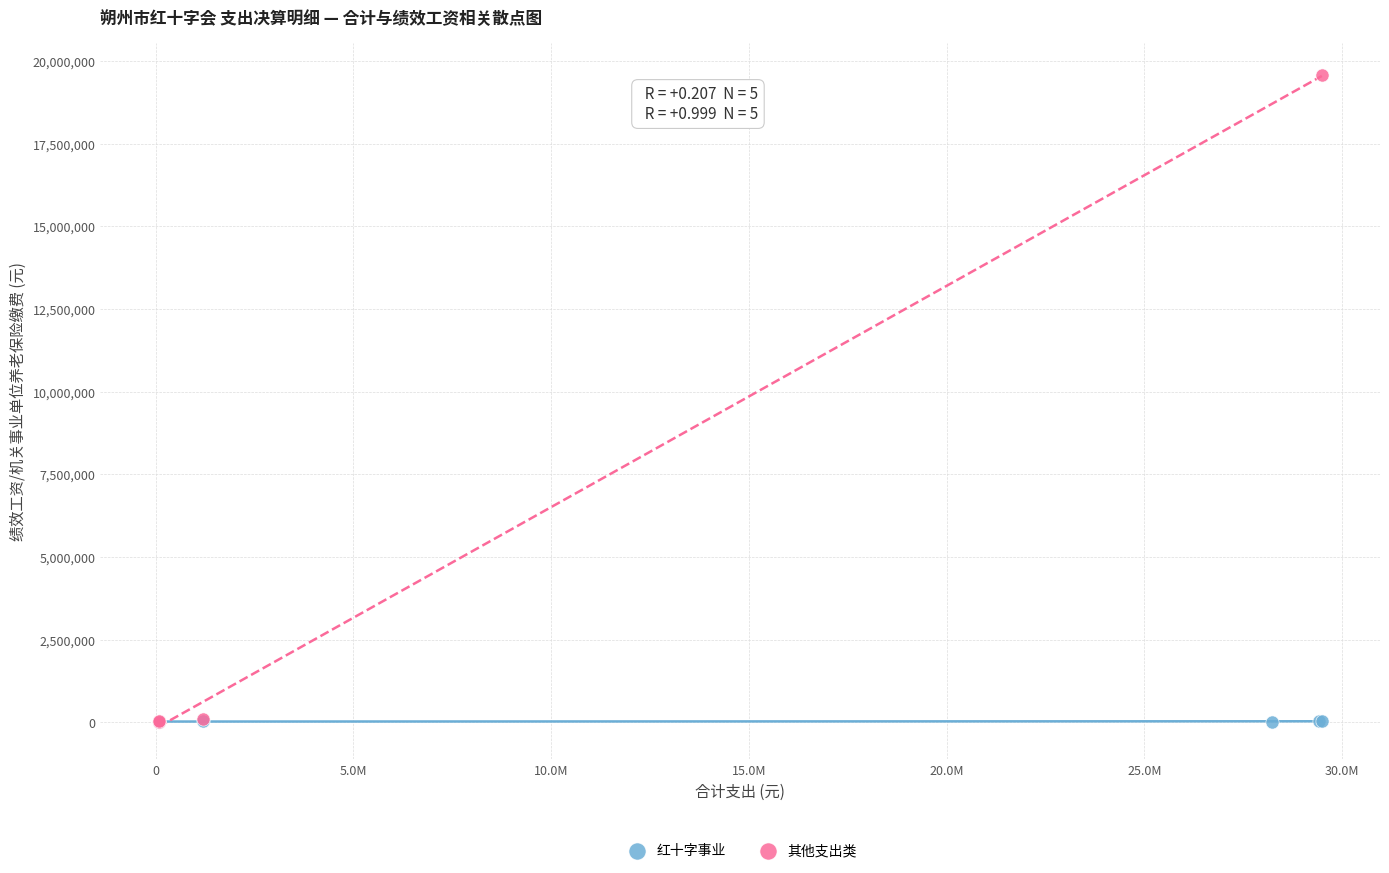

Which series contains the highest Y value?

其他支出类